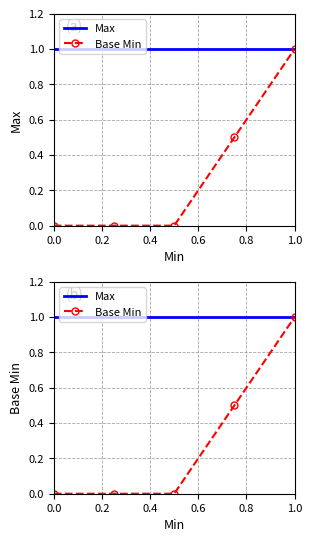

What is the total value across all series at 0.2?

1.0